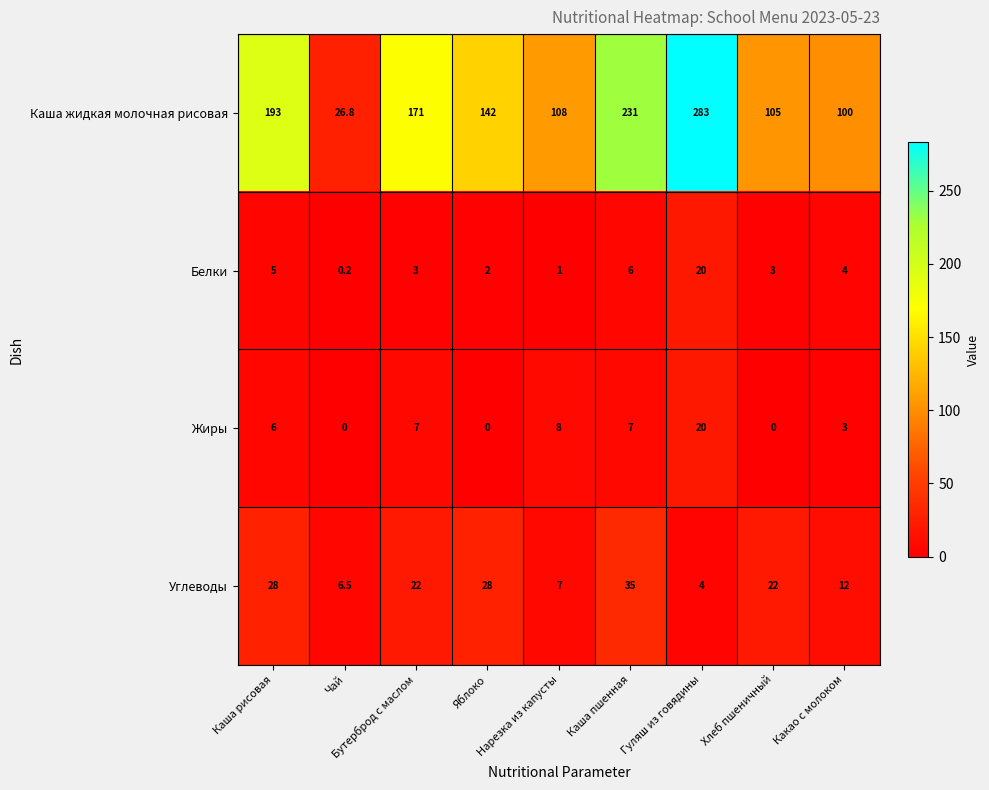

At which category is the sum across all series the highest?

Гуляш из говядины